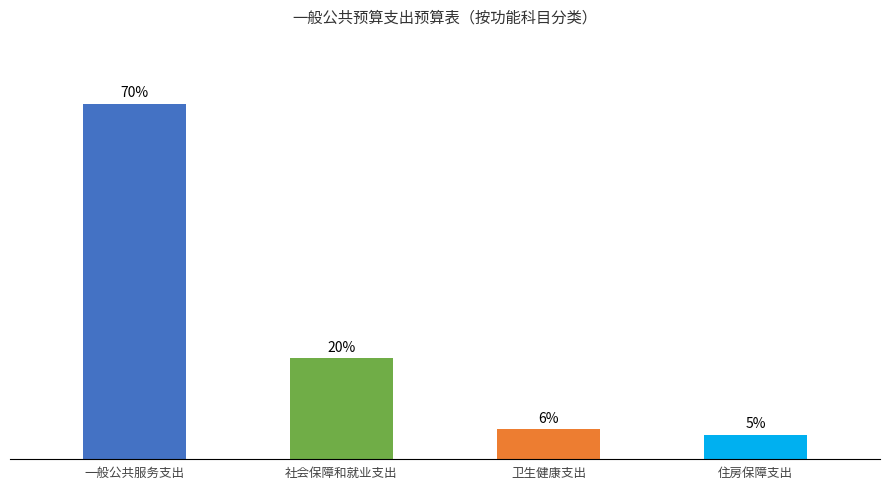

The value at 住房保障支出 is 33.2. True or false?

False